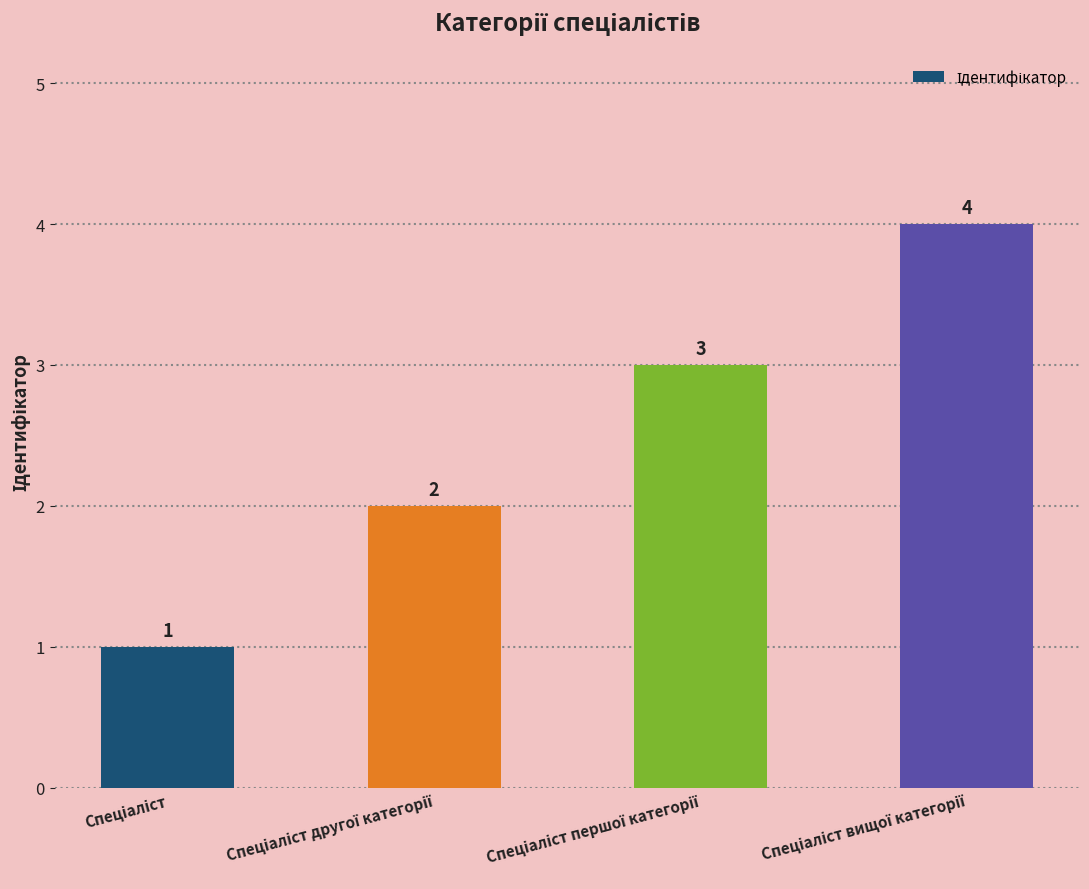

What is the greatest value displayed?

4